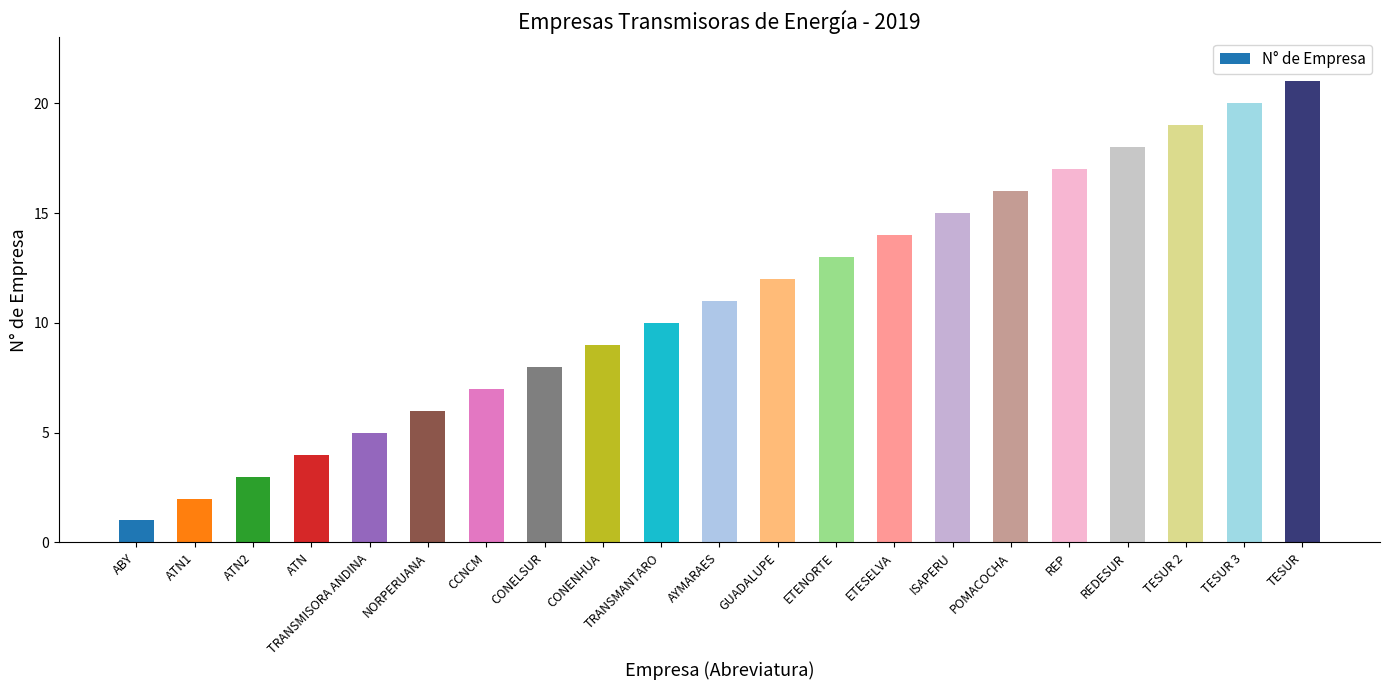

Does the chart contain any negative values?

No